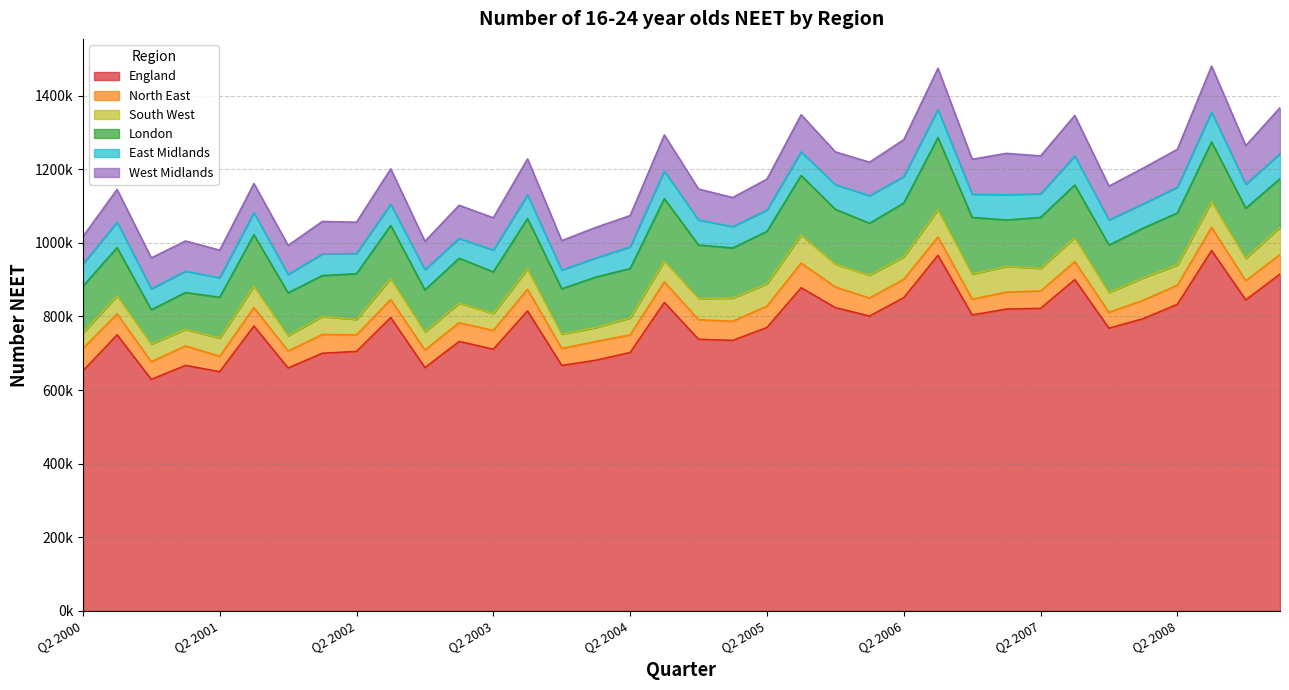

At which category is the sum across all series the highest?

Q3 2008